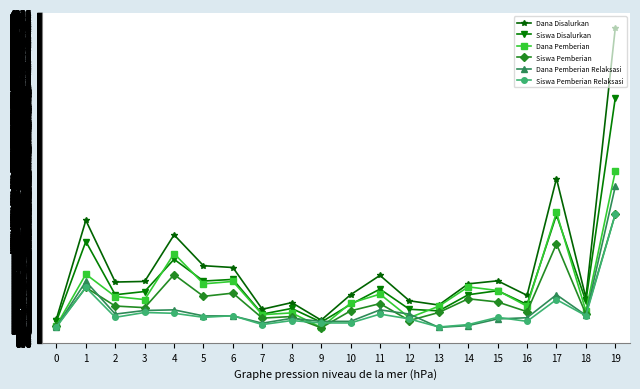

What is the average value of the Siswa Pemberian series?

1376.5